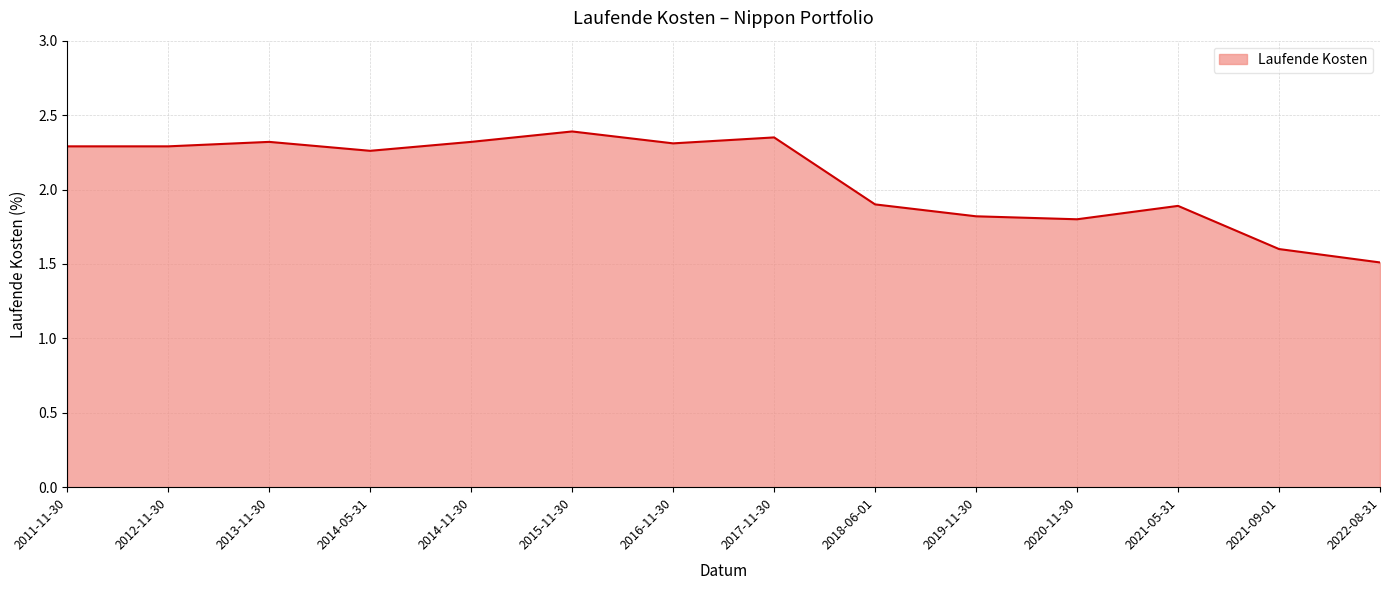

What position from the left is 2017-11-30?

8